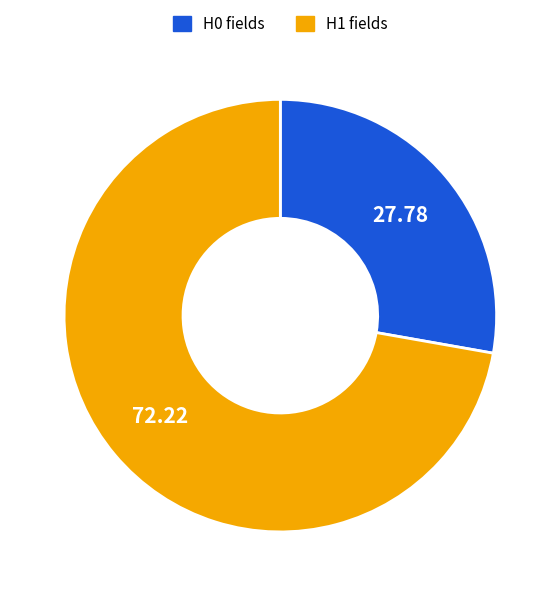

True or false: H0 accounts for 37% of the total.

False